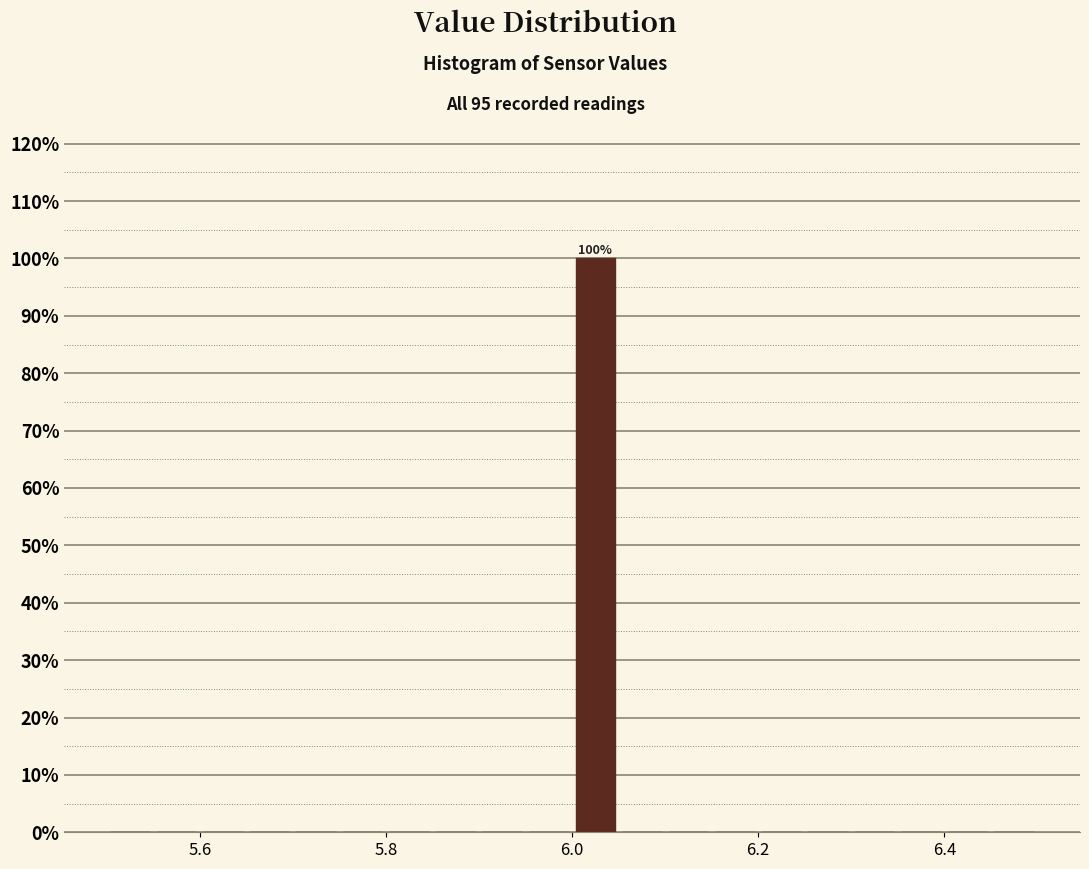

Read against the x-axis, roughly where is the centre of the tallest bar?

6.02